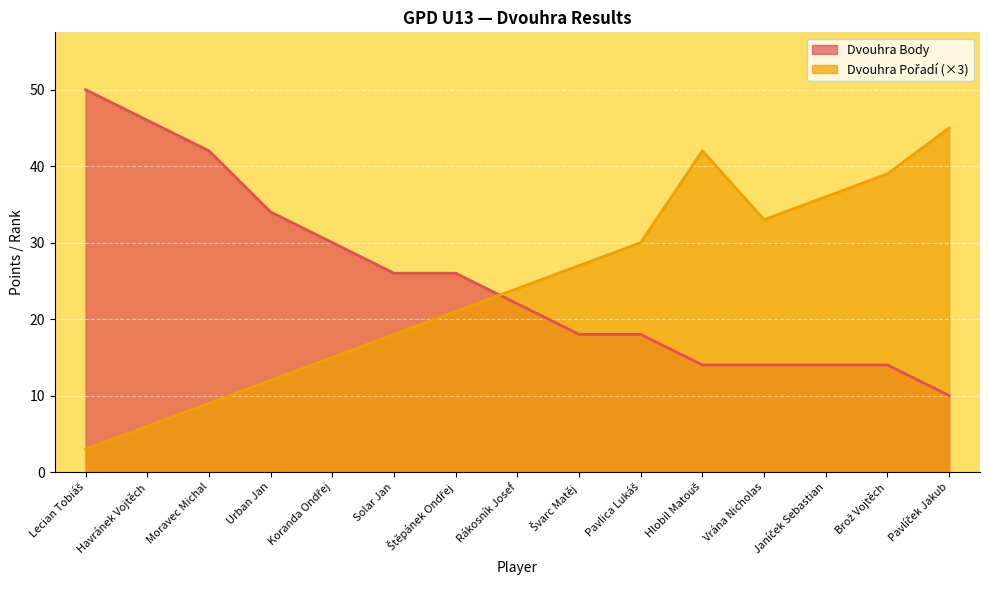

Between Moravec Michal and Havránek Vojtěch, which is larger?

Havránek Vojtěch